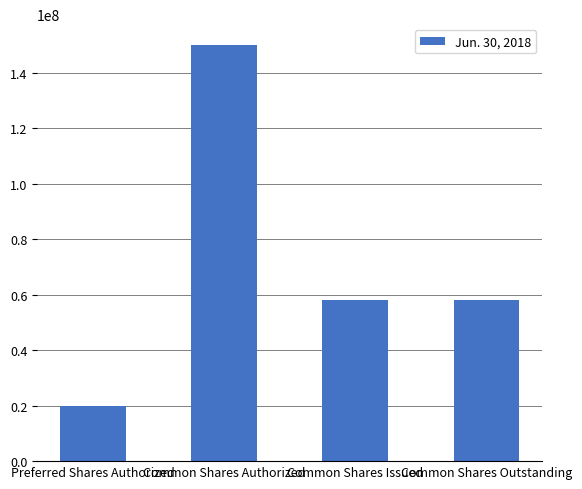

What is the average value?

71583800